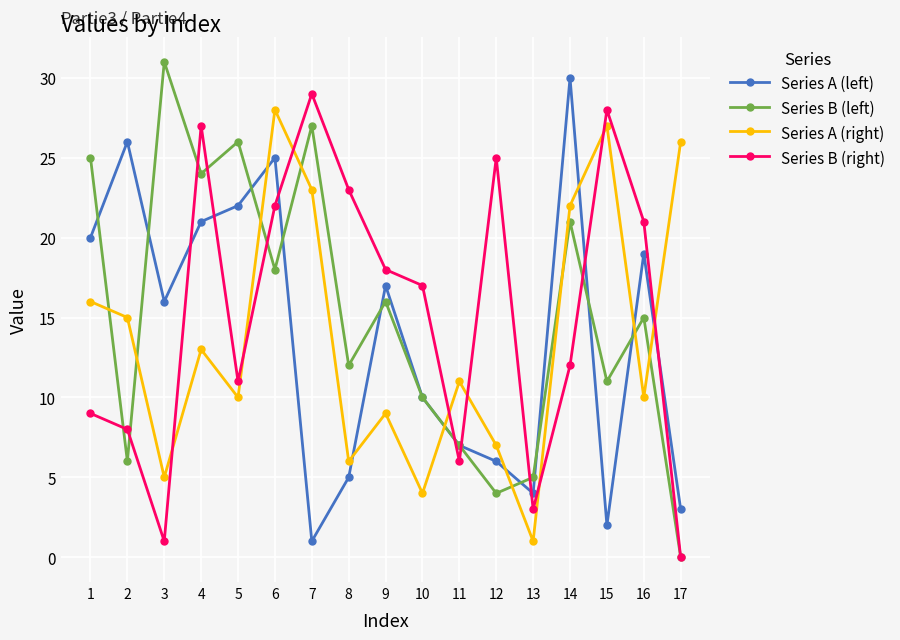

Does the chart display data point markers on the line(s)?

Yes